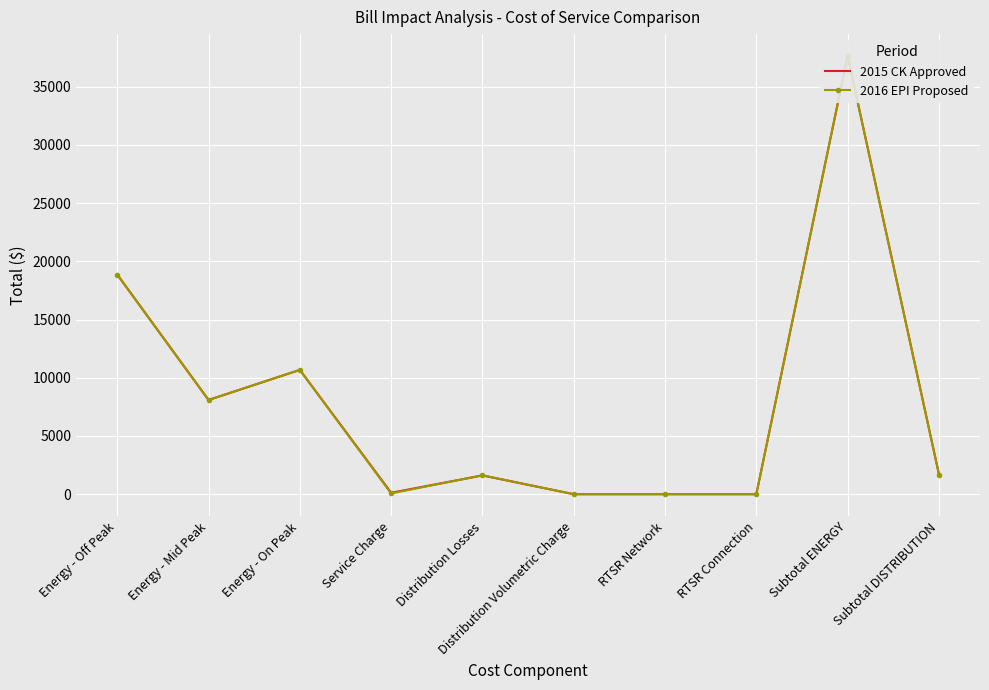

True or false: 2016 EPI Proposed has a value of 1689.4 at Subtotal DISTRIBUTION.

True